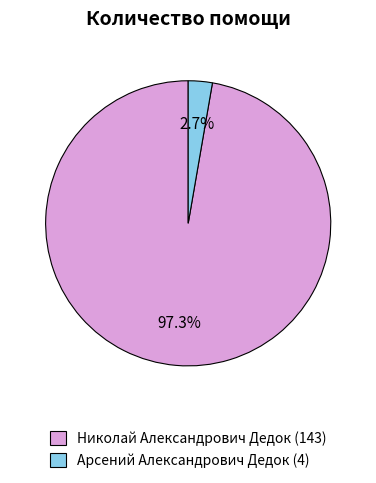

To the nearest percent, what percentage of the pie is Арсений Александрович Дедок?

3%